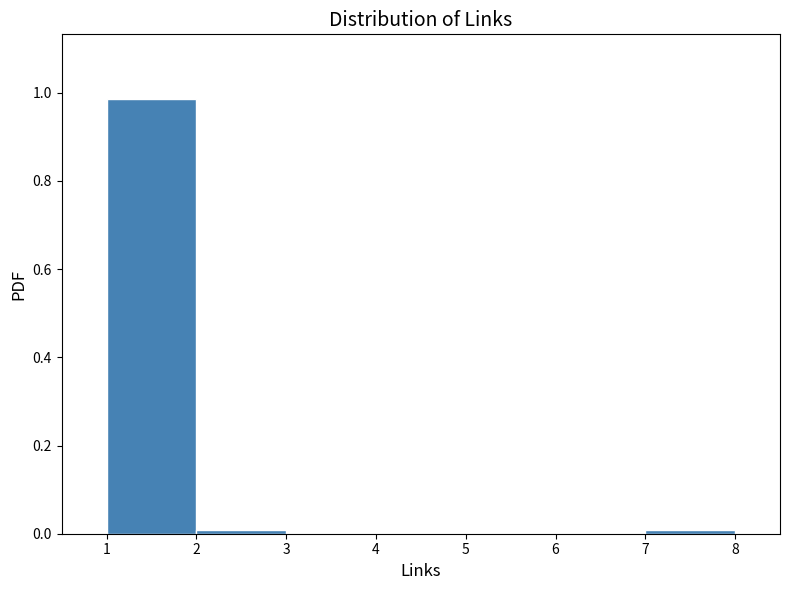

Which range on the x-axis has the tallest bar?

1 to 2